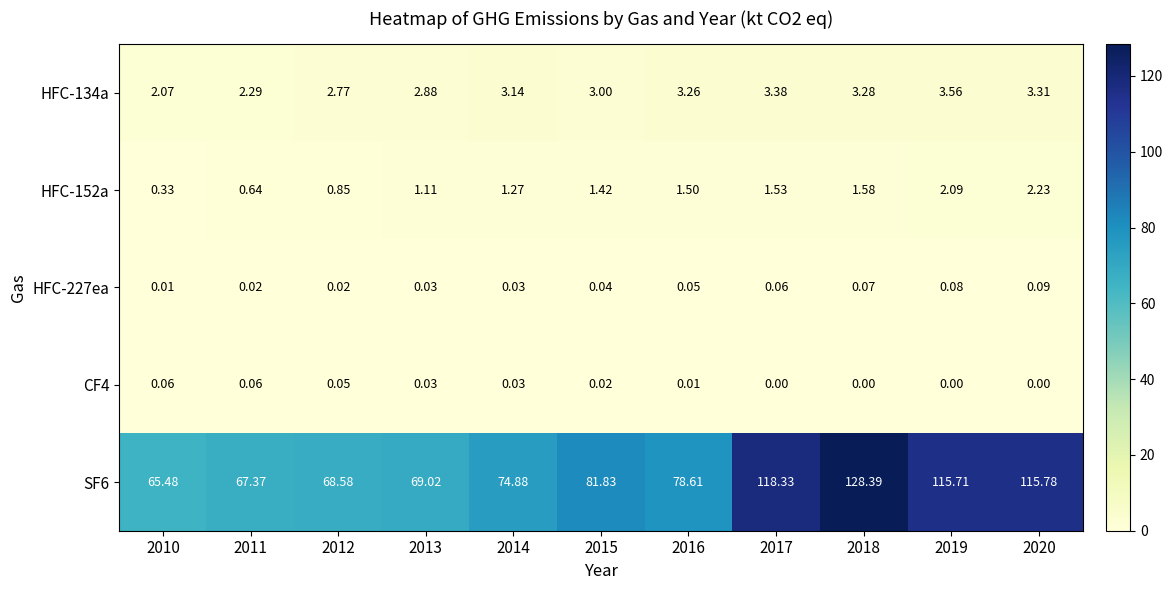

Is the value of HFC-227ea at 2018 greater than the value of SF6 at 2010?

No